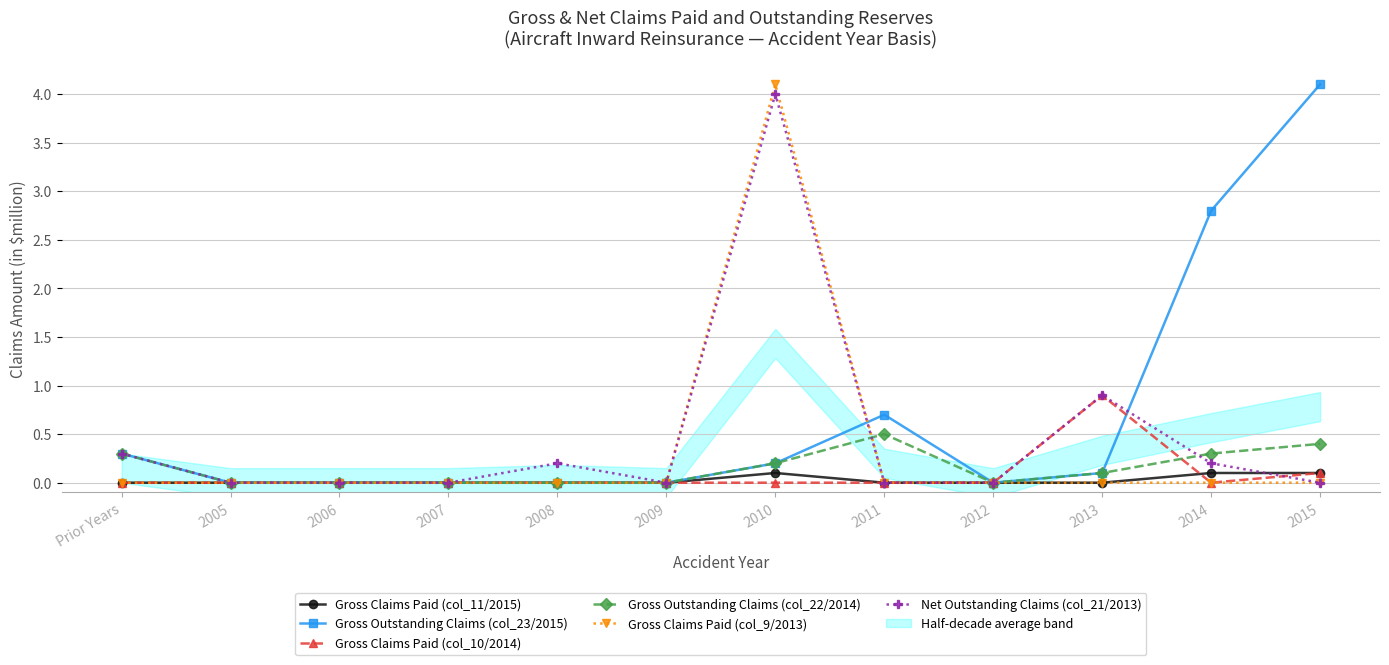

Count the number of categories in the chart.

12